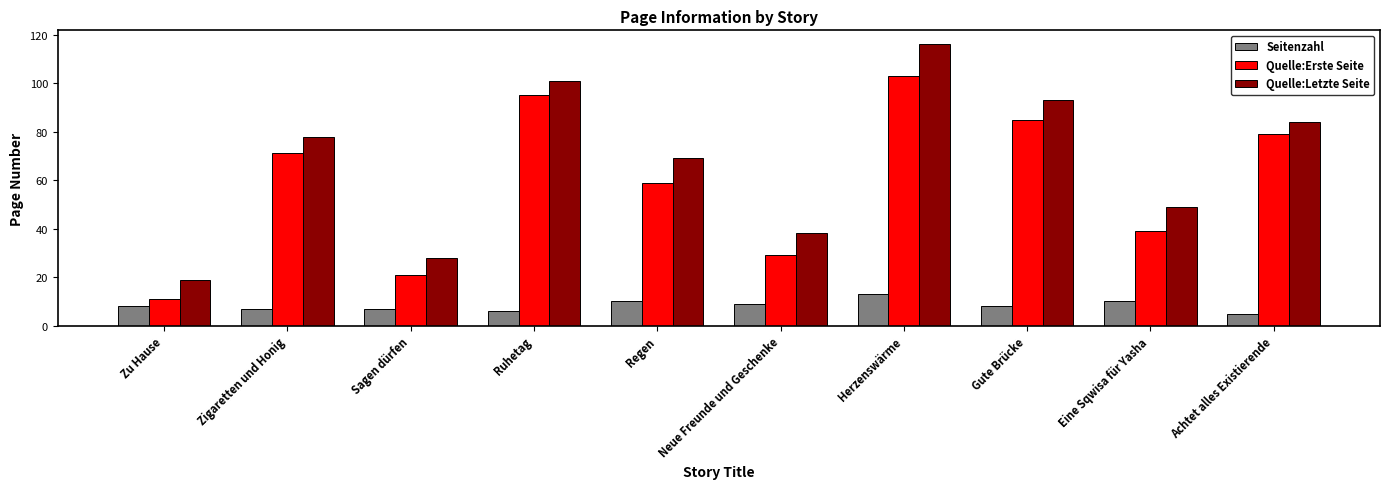

At which label does Seitenzahl reach its peak?

Herzenswärme